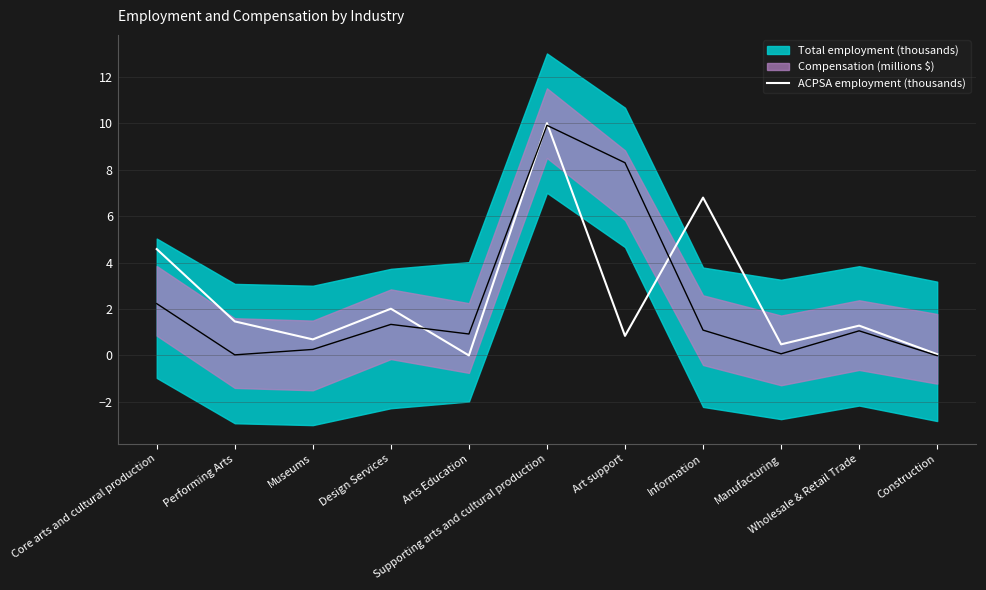

Rank the categories by value from lowest to highest.

Arts Education, Construction, Manufacturing, Museums, Art support, Wholesale & Retail Trade, Performing Arts, Design Services, Core arts and cultural production, Information, Supporting arts and cultural production